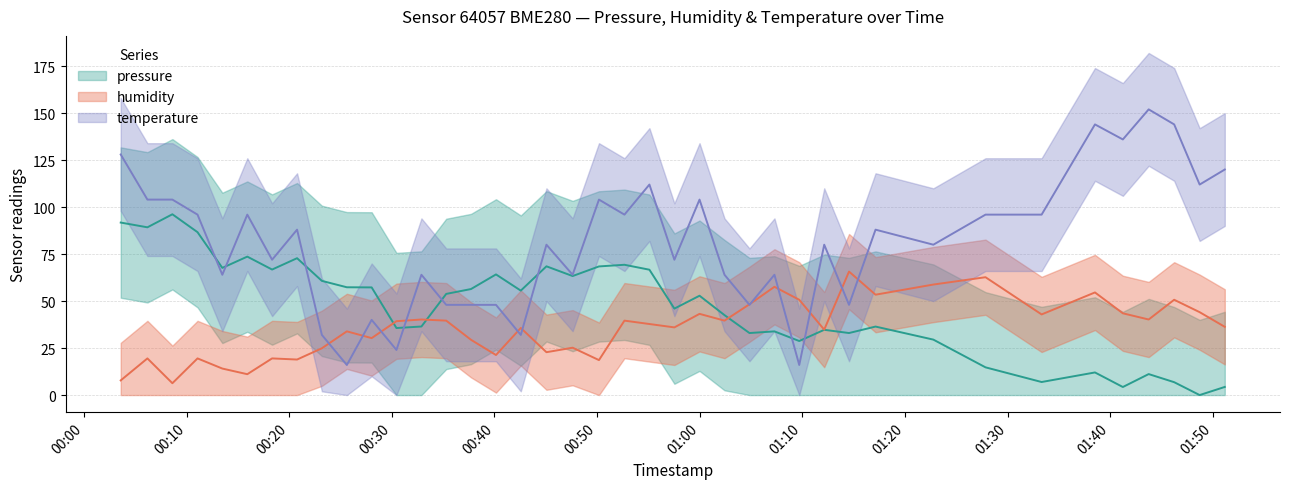

At which category is the sum across all series the highest?

2022-10-26T00:03:35